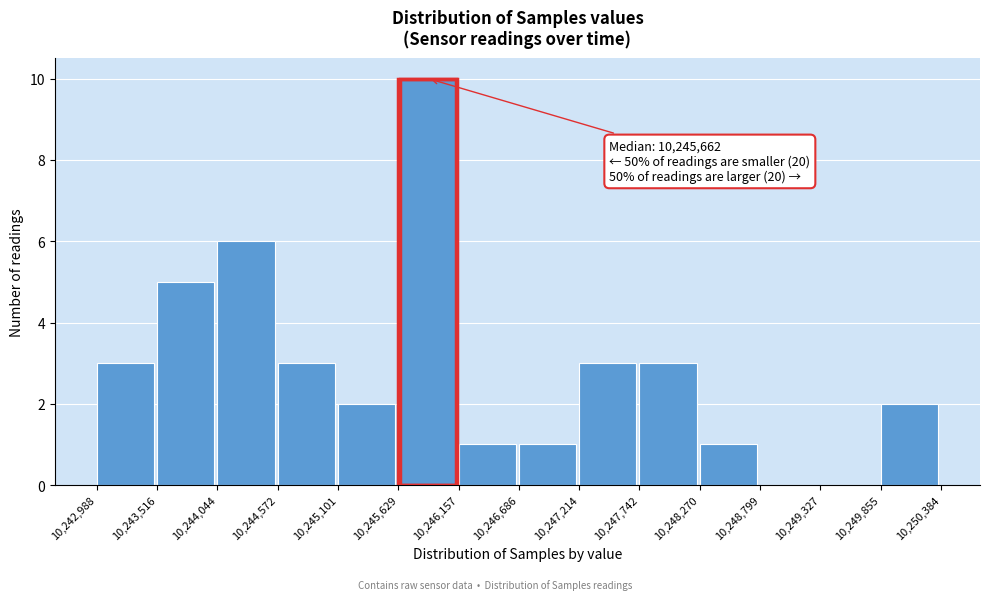

Which range on the x-axis has the tallest bar?

10,245,629 to 10,246,157